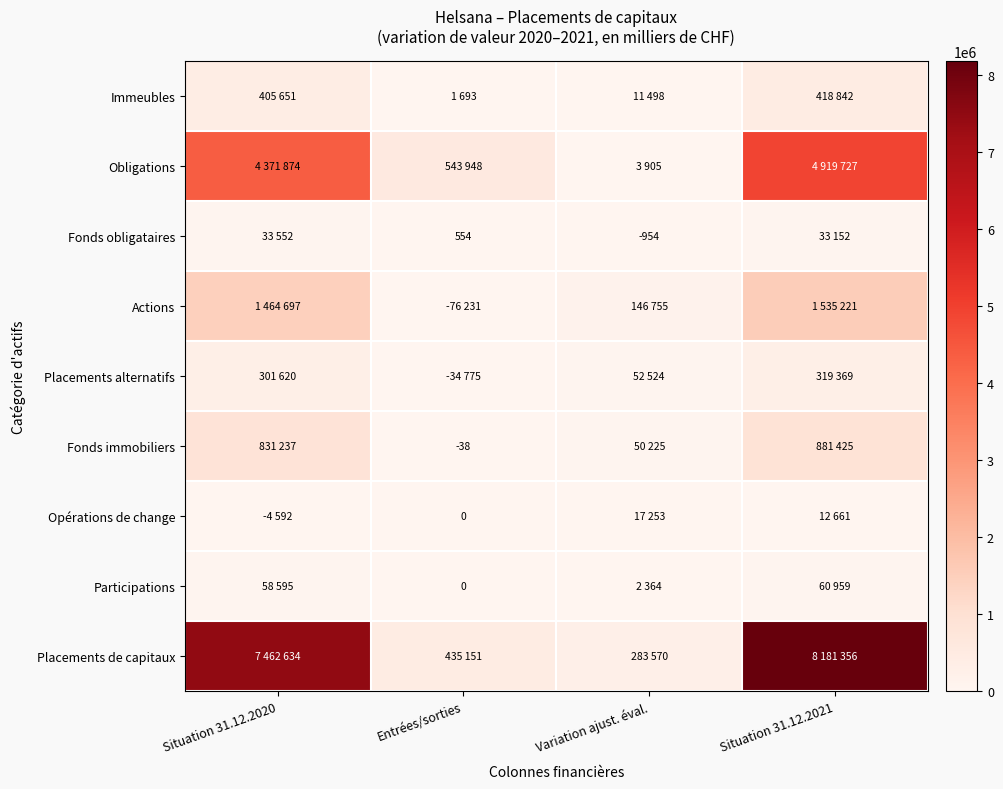

What is the average value of the Opérations de change series?

6330